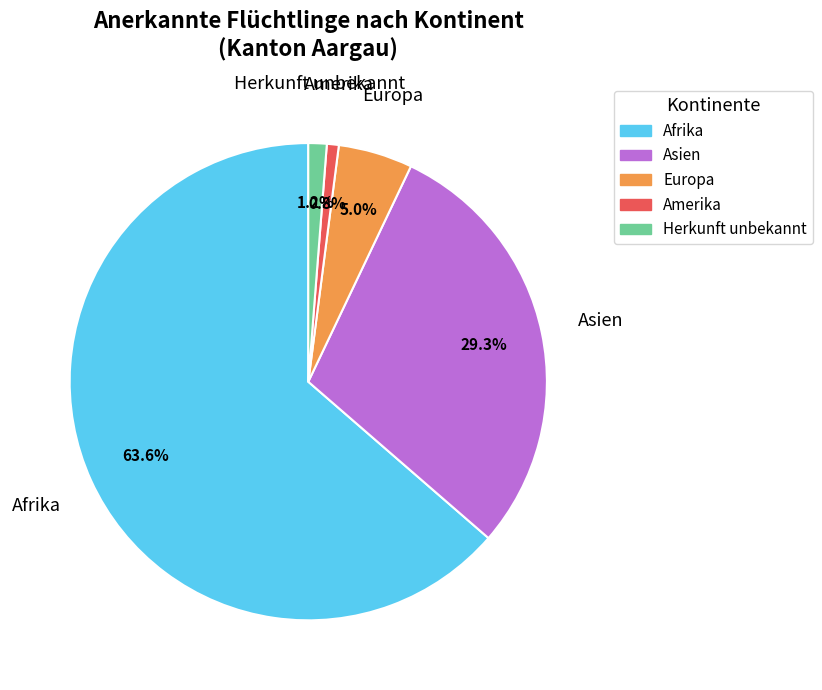

Is it true that Asien is 37% of the pie?

False